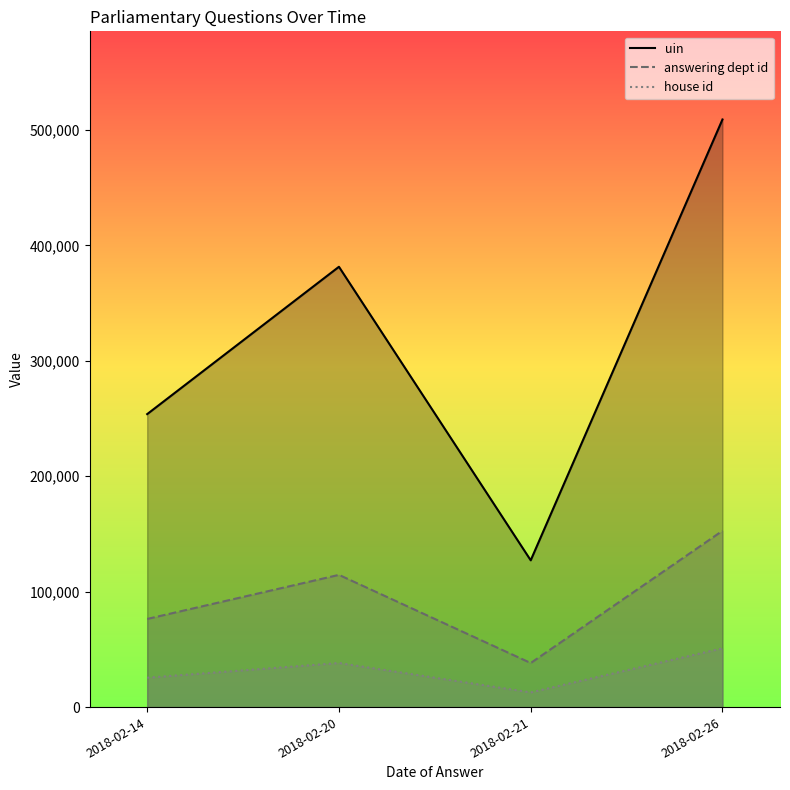

Which has a higher value, 2018-02-20 or 2018-02-14?

2018-02-20